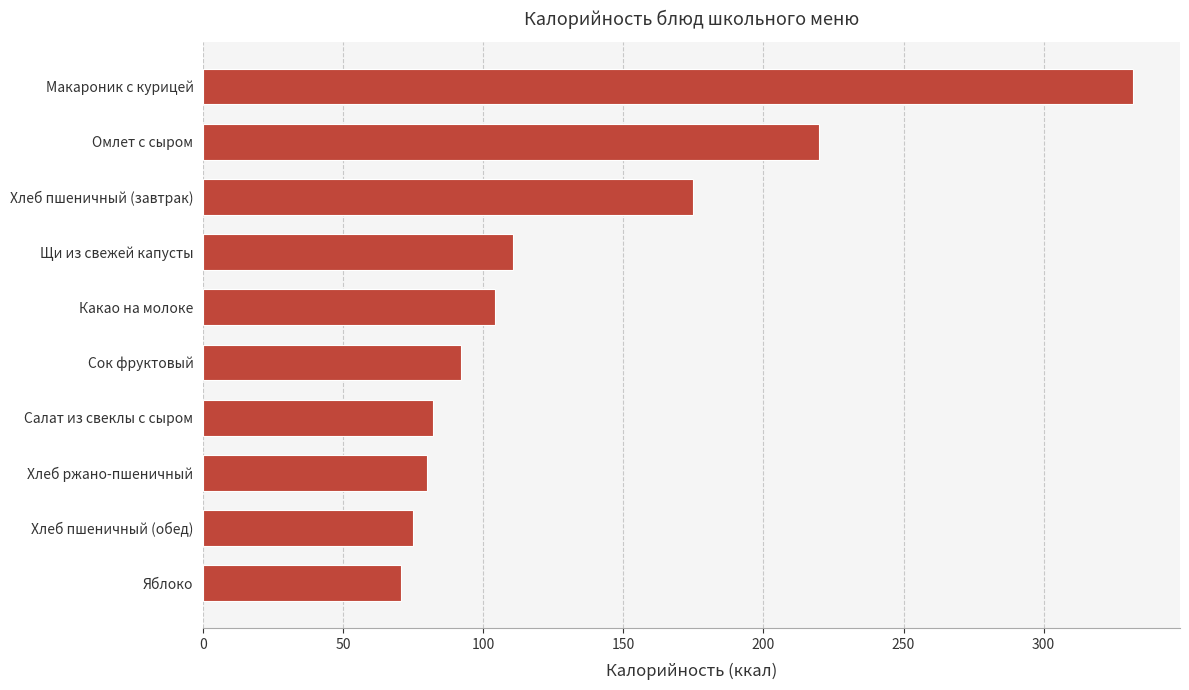

What is the change in value from Хлеб ржано-пшеничный to Макароник с курицей?

+252.1